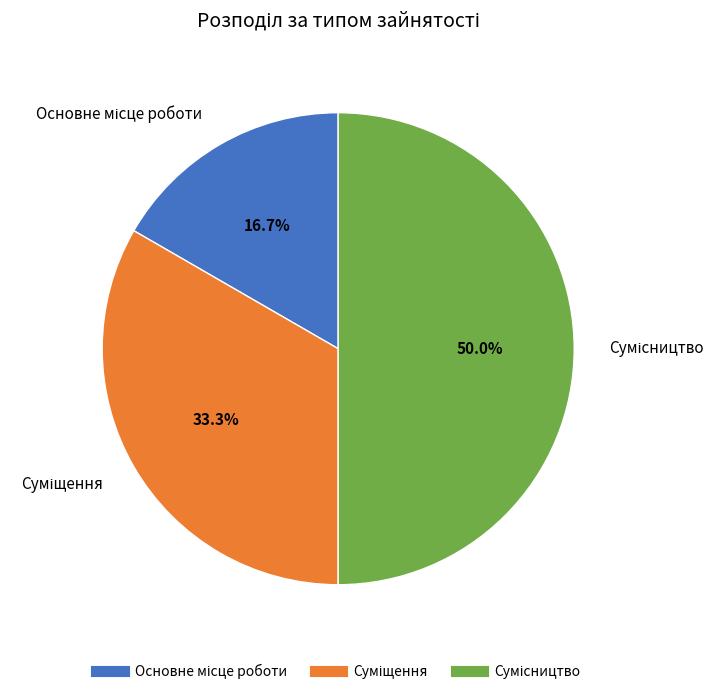

Is Сумісництво the majority of the pie?

No